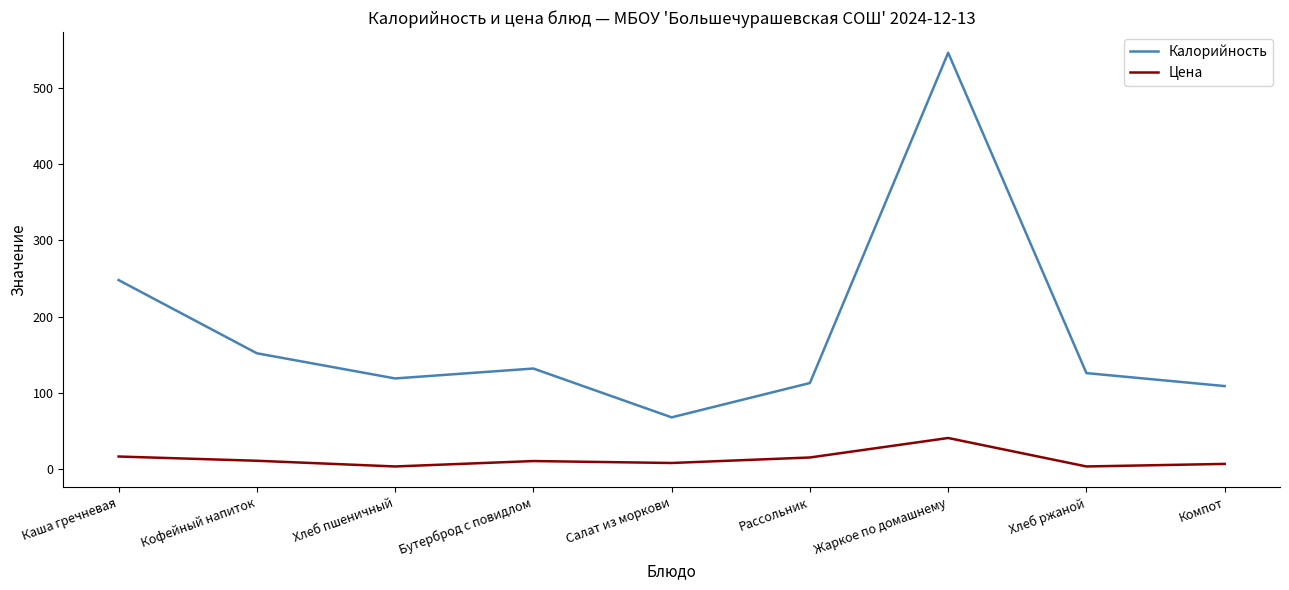

List the series in order of their overall mean, lowest first.

Цена, Калорийность